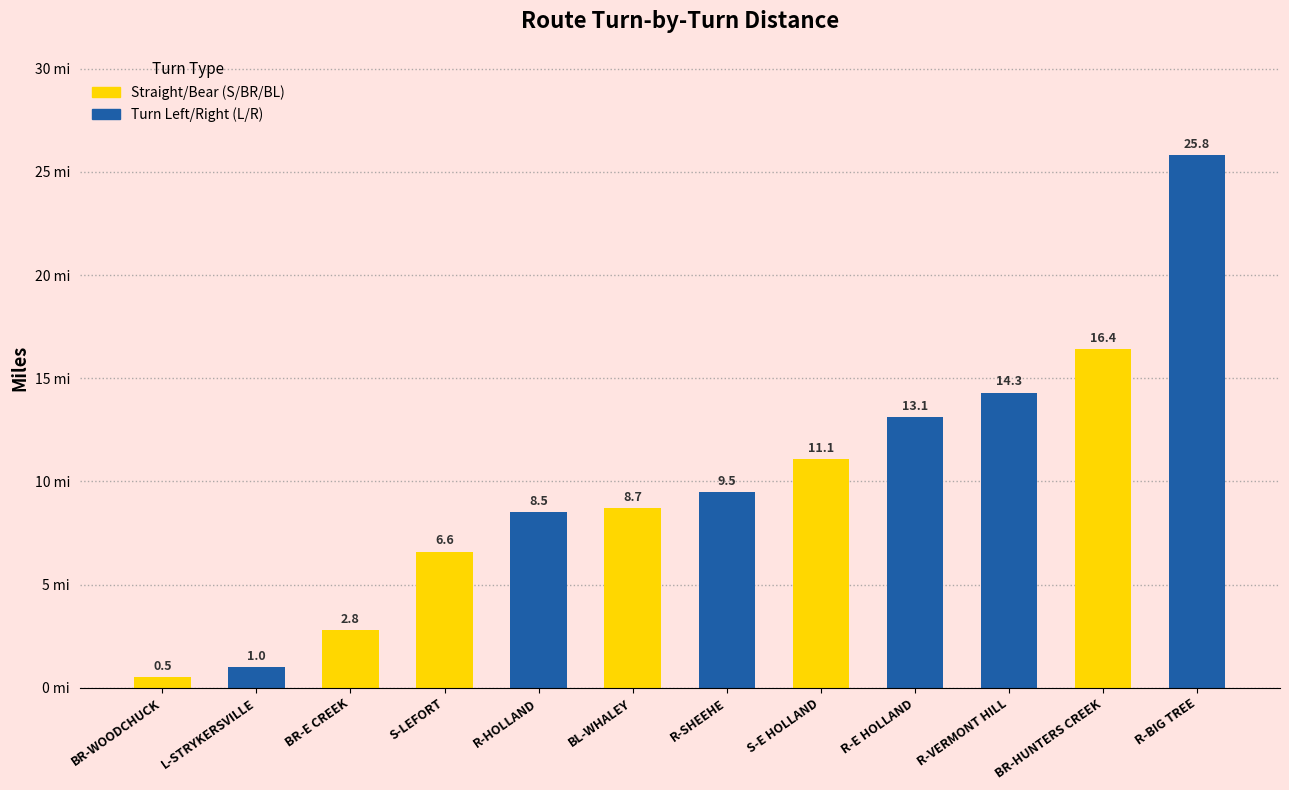

What is the difference between the maximum and minimum values?

25.3